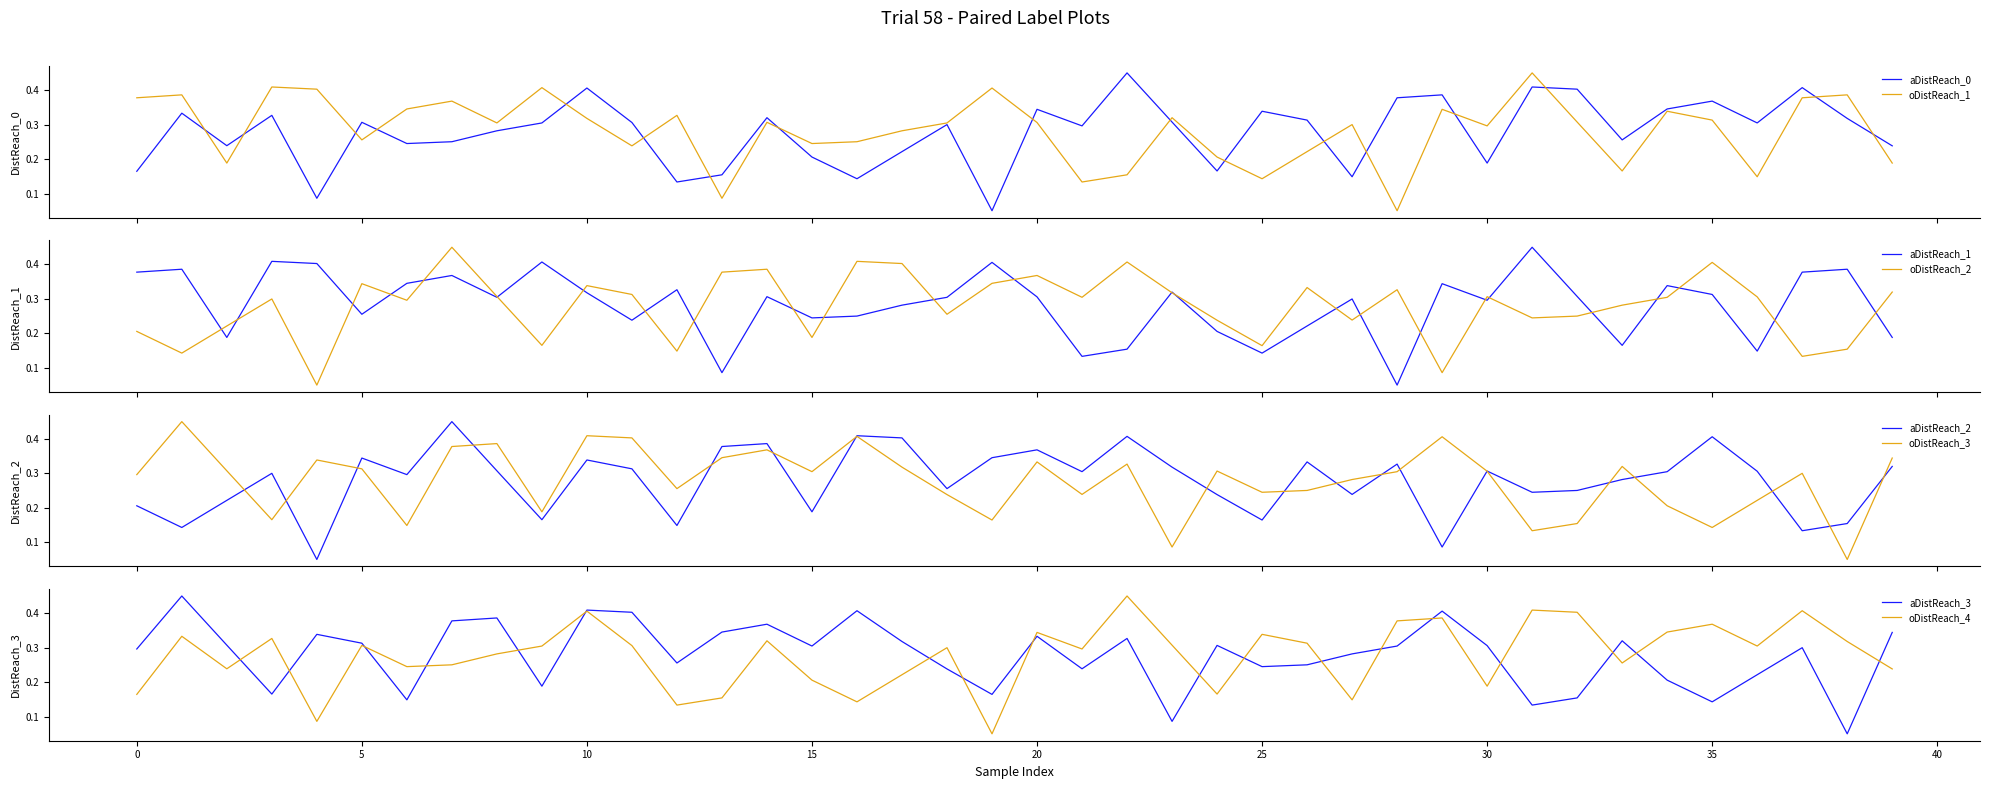

Reading left to right, what are all the values shown in this chart?

intensity_min0: 0.2	0.3	0.2	0.3	0.1	0.3	0.2	0.3	0.3	0.3	0.4	0.3	0.1	0.2	0.3	0.2	0.1	0.2	0.3	0.1	0.3	0.3	0.5	0.3	0.2	0.3	0.3	0.1	0.4	0.4	0.2	0.4	0.4	0.3	0.3	0.4	0.3	0.4	0.3	0.2
intensity_min1: 0.4	0.4	0.2	0.4	0.4	0.3	0.3	0.4	0.3	0.4	0.3	0.2	0.3	0.1	0.3	0.2	0.3	0.3	0.3	0.4	0.3	0.1	0.2	0.3	0.2	0.1	0.2	0.3	0.1	0.3	0.3	0.5	0.3	0.2	0.3	0.3	0.1	0.4	0.4	0.2
intensity_min2: 0.2	0.1	0.2	0.3	0.1	0.3	0.3	0.5	0.3	0.2	0.3	0.3	0.1	0.4	0.4	0.2	0.4	0.4	0.3	0.3	0.4	0.3	0.4	0.3	0.2	0.2	0.3	0.2	0.3	0.1	0.3	0.2	0.3	0.3	0.3	0.4	0.3	0.1	0.2	0.3
intensity_min3: 0.3	0.5	0.3	0.2	0.3	0.3	0.1	0.4	0.4	0.2	0.4	0.4	0.3	0.3	0.4	0.3	0.4	0.3	0.2	0.2	0.3	0.2	0.3	0.1	0.3	0.2	0.3	0.3	0.3	0.4	0.3	0.1	0.2	0.3	0.2	0.1	0.2	0.3	0.1	0.3